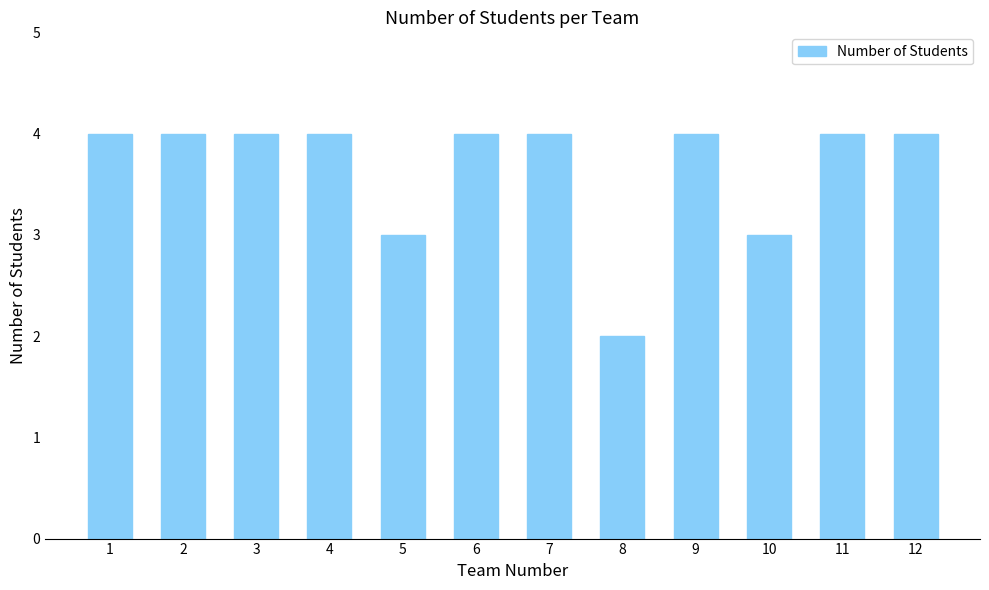

The chart shows a value of 1 at 3. True or false?

False